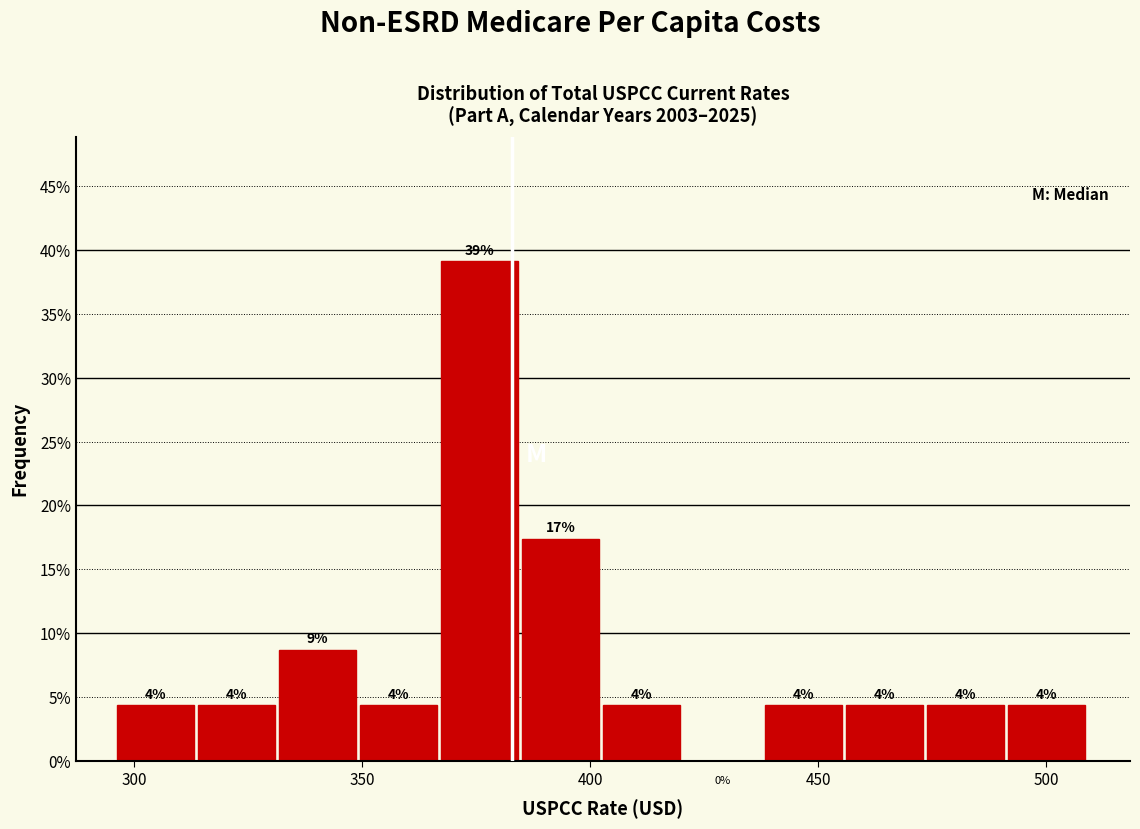

Read against the x-axis, roughly where is the centre of the tallest bar?

375